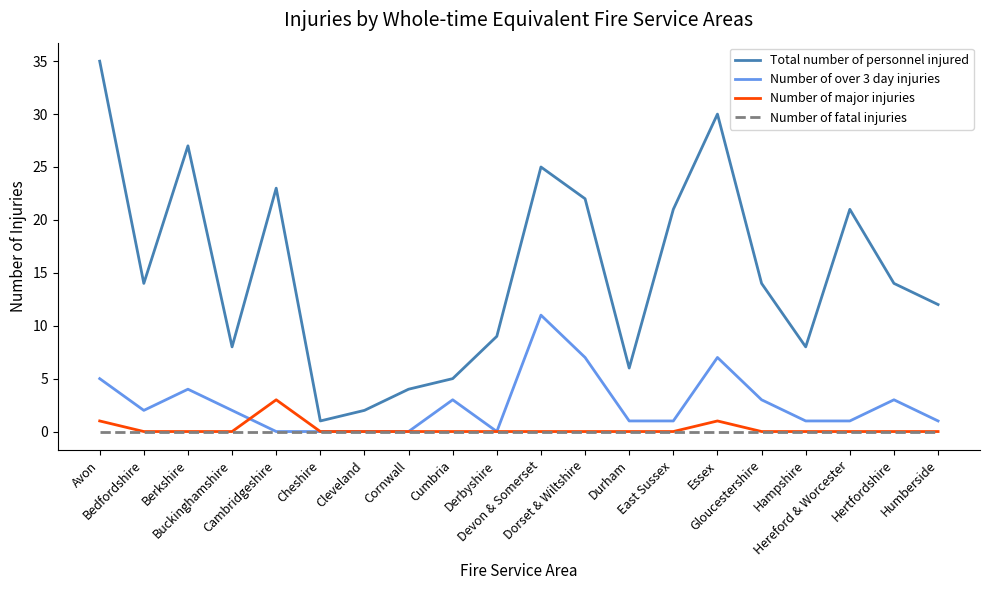

What is the difference between the maximum and minimum values in the Number of over 3 day injuries series?

11